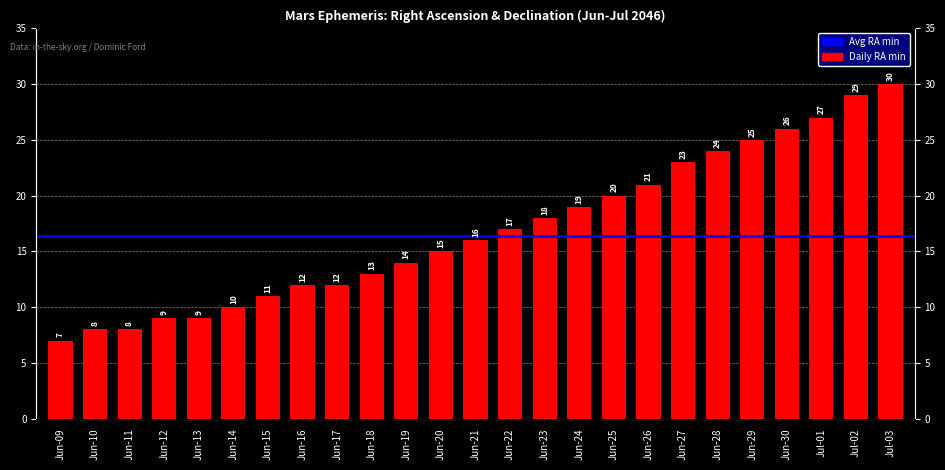

How many data points are less than 16?

12